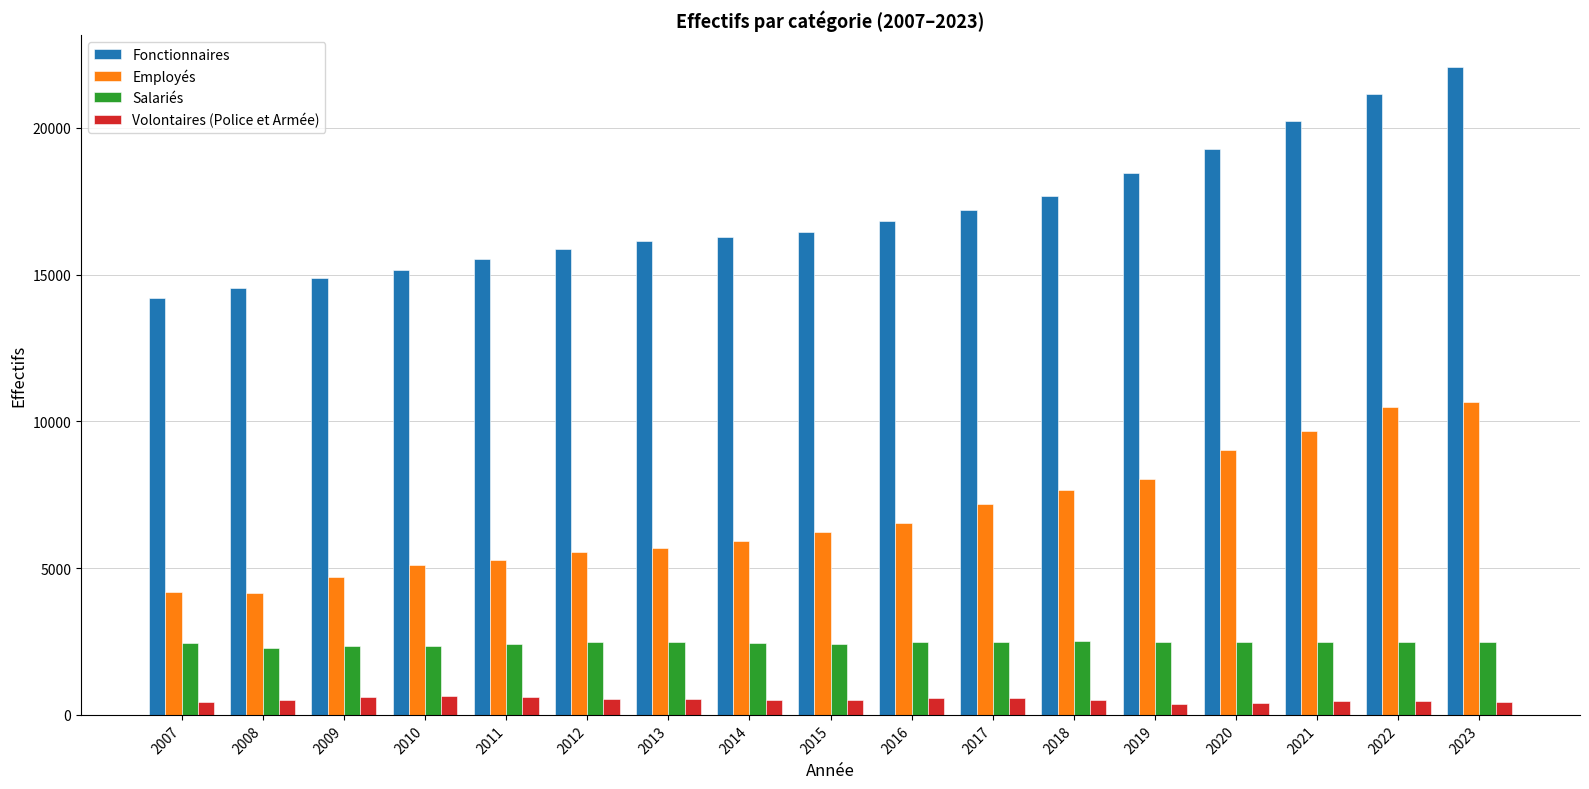

Which series has the widest spread of values?

Fonctionnaires